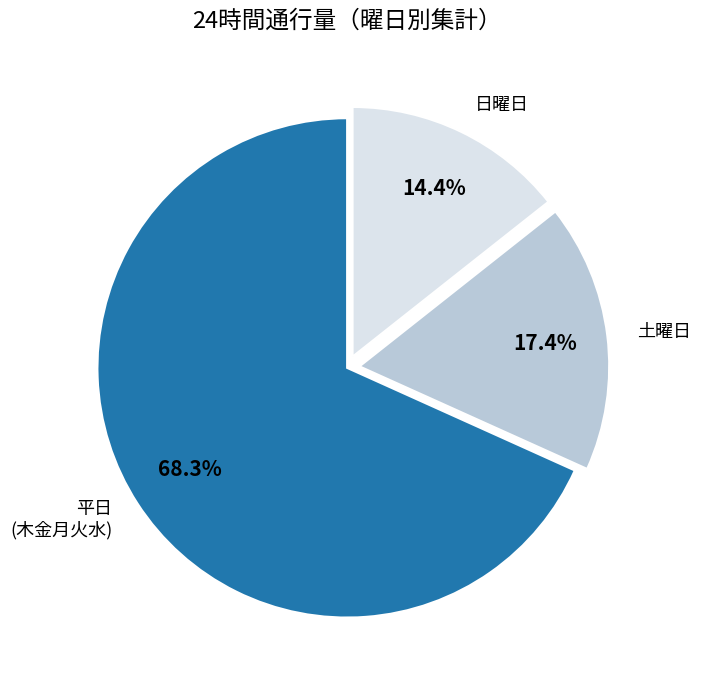

Does any single category account for the majority?

Yes